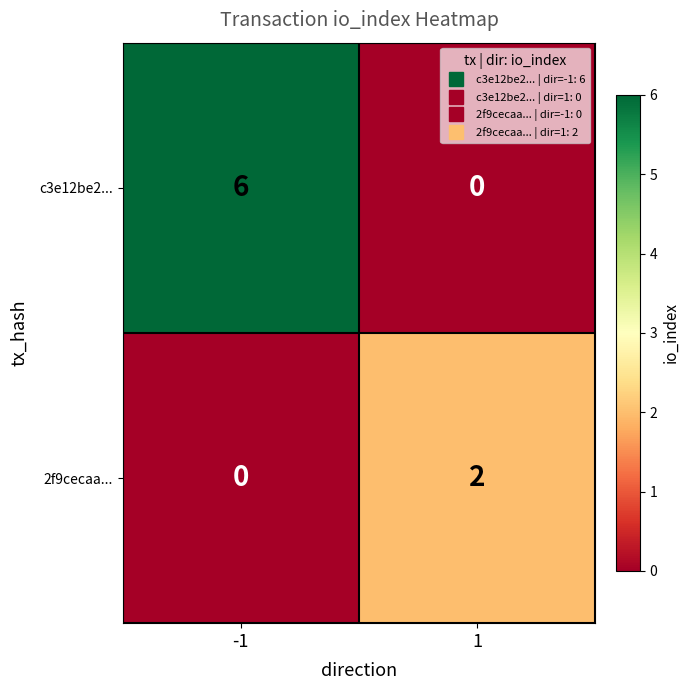

What is the sum of the c3e12be2... values at 1 and -1?

6